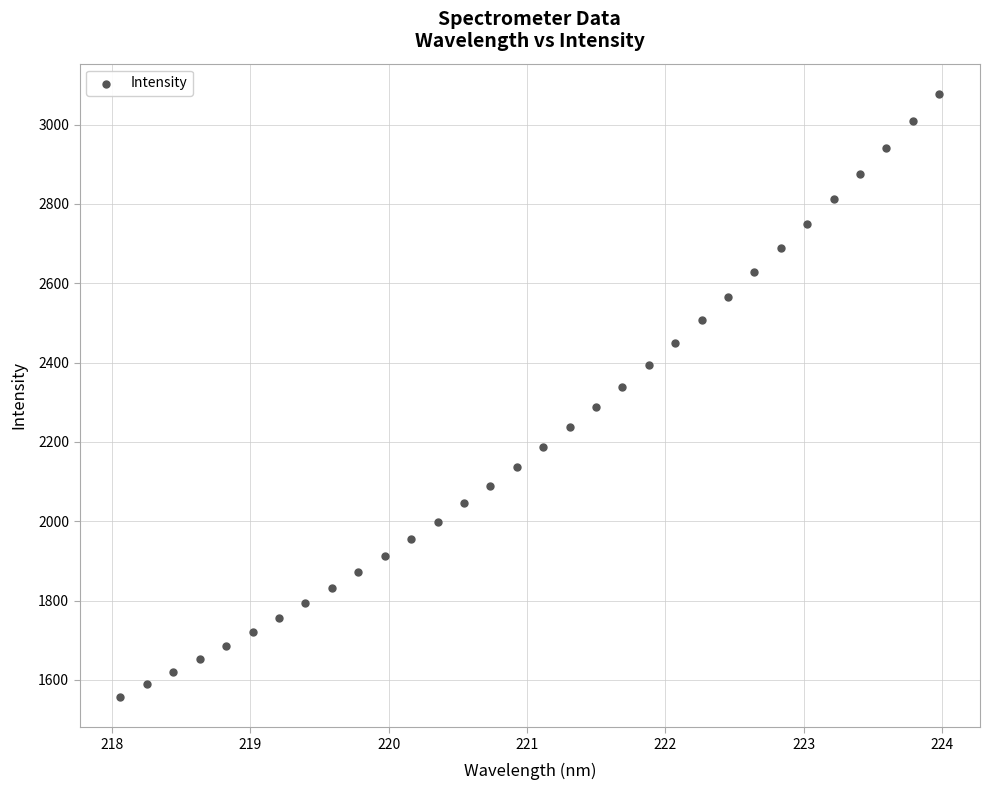

What is the range of Y values (max minus min)?

1521.1